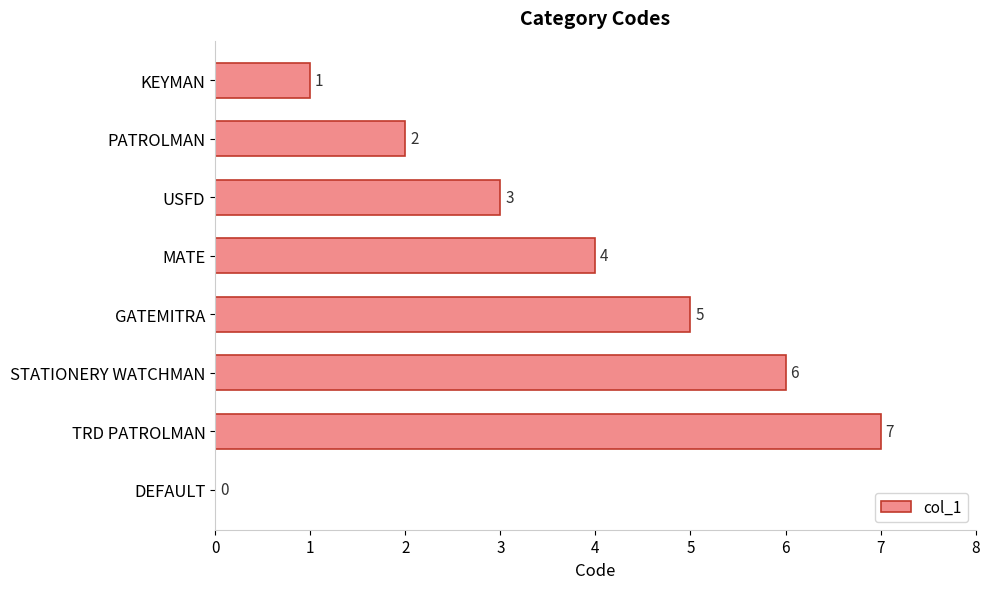

The value at USFD is 2. True or false?

False